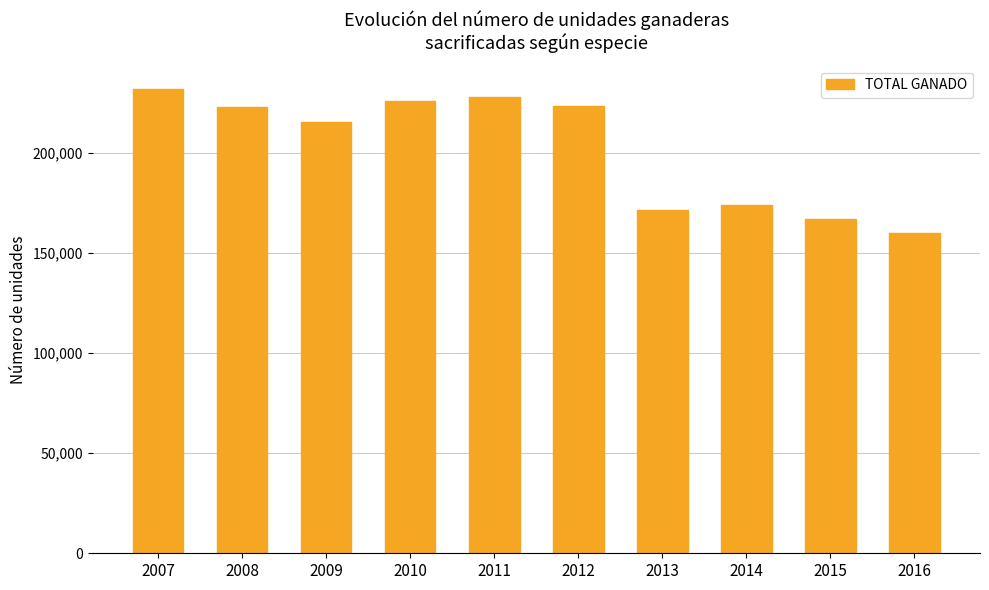

Approximately how many times larger is the value at 2012 compared to 2014?

1.3